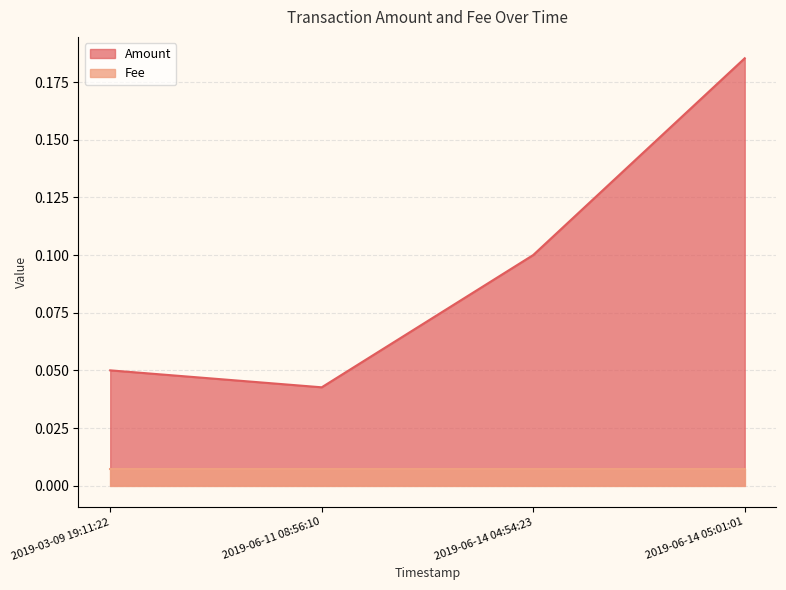

Rank the series by their average value, from highest to lowest.

Amount, Fee